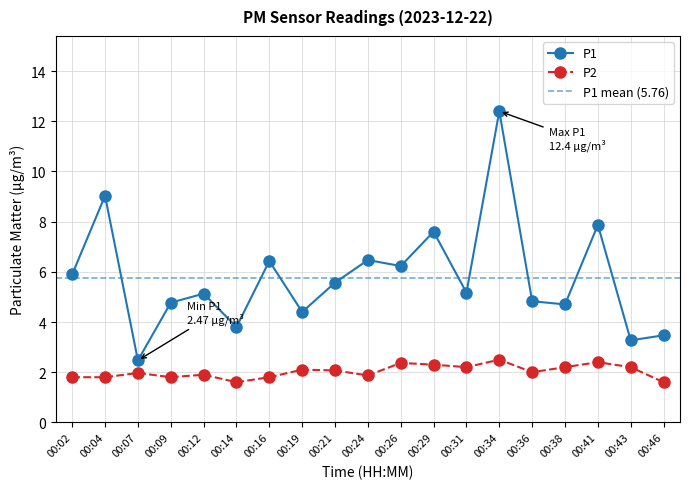

True or false: P1 and P2 cross at least once.

False